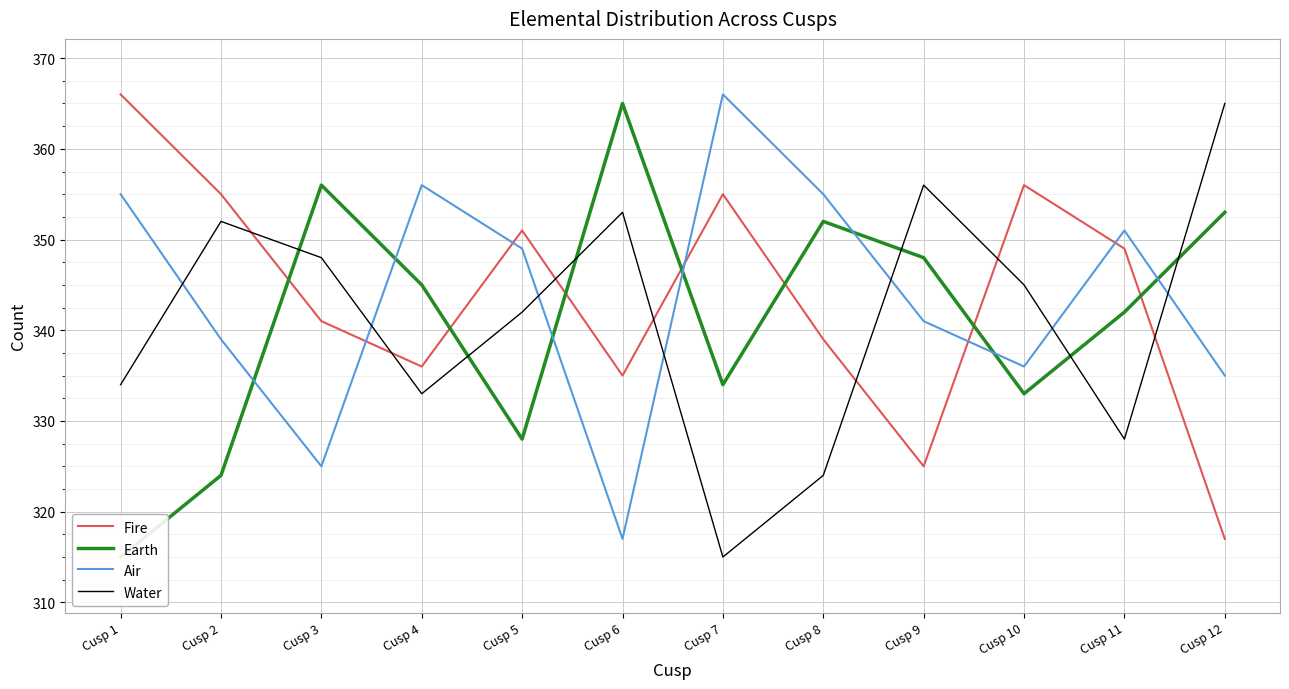

What is the total value across all series at Cusp 4?

1370